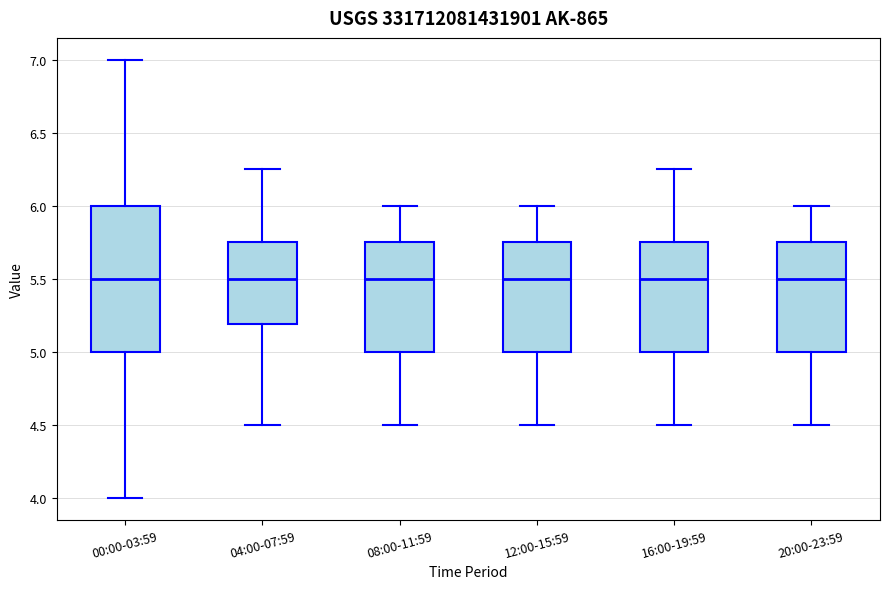

Comparing the boxes themselves (not the whiskers), which one is the tallest?

00:00-03:59